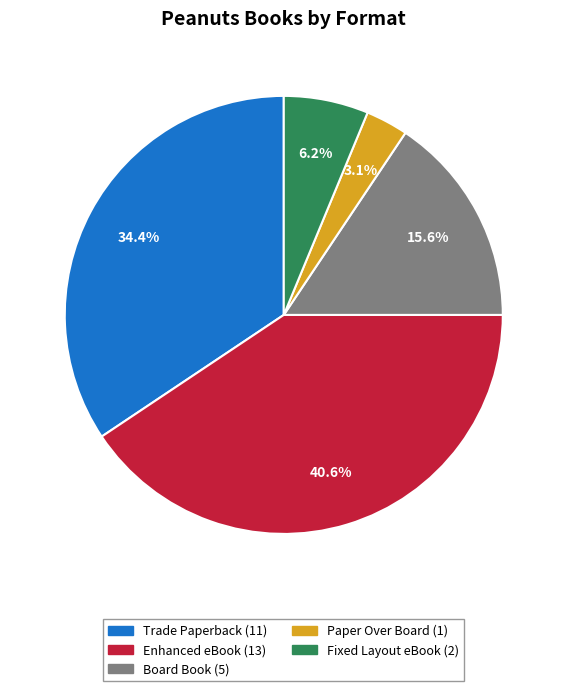

Is there any slice that represents more than half of the pie?

No